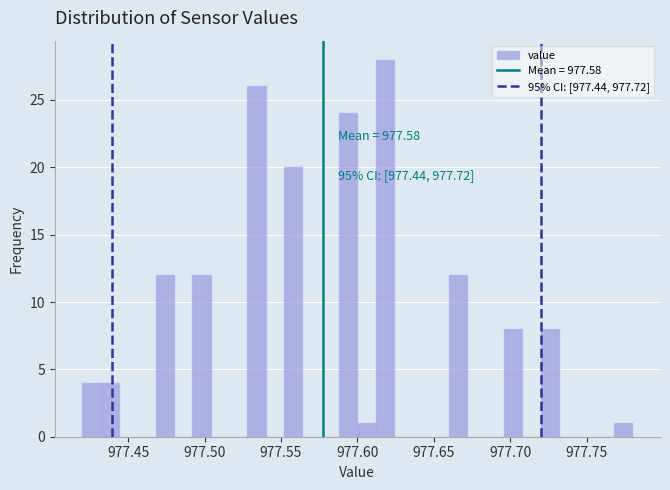

Read against the x-axis, roughly where is the centre of the tallest bar?

977.620